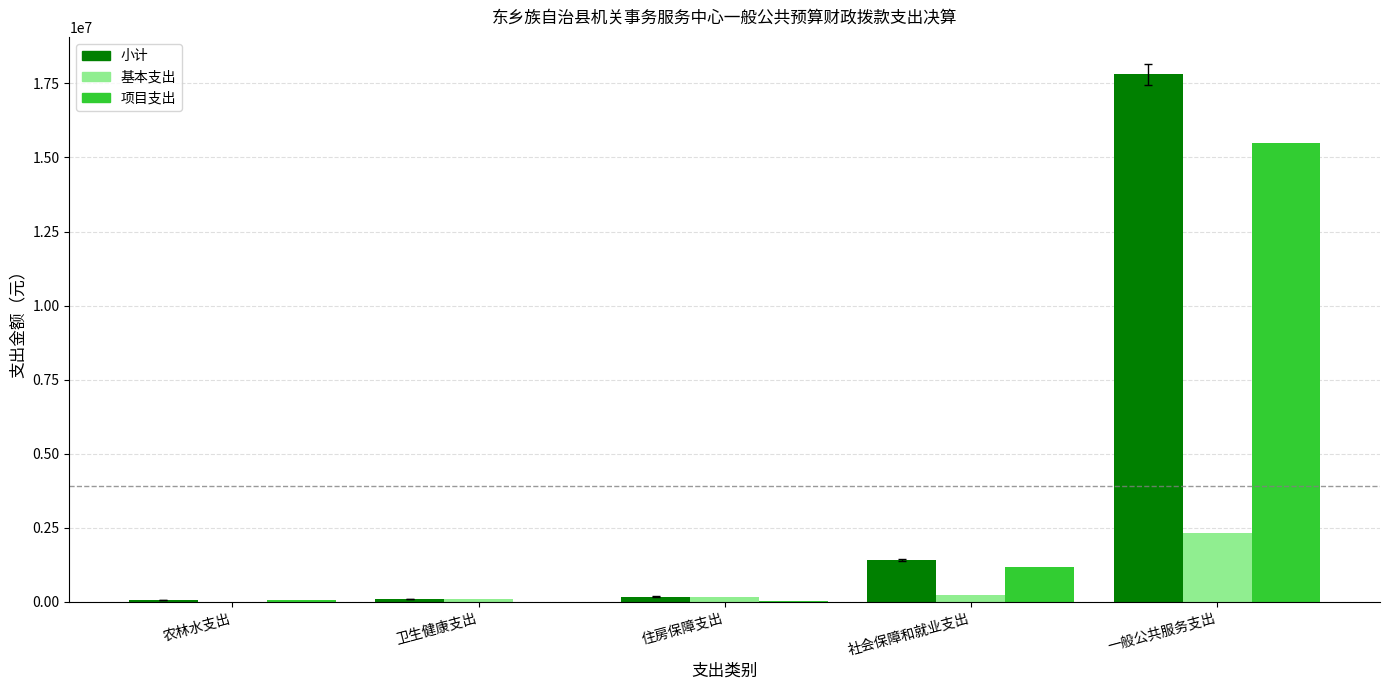

What is the spread (max minus min) of values at 住房保障支出?

164385.0